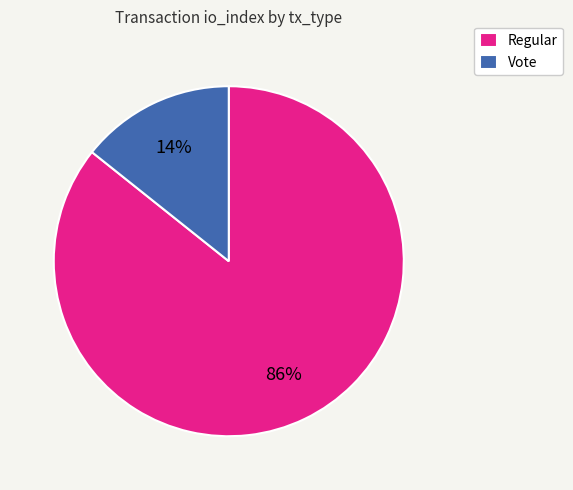

Count the number of slices in the pie.

2